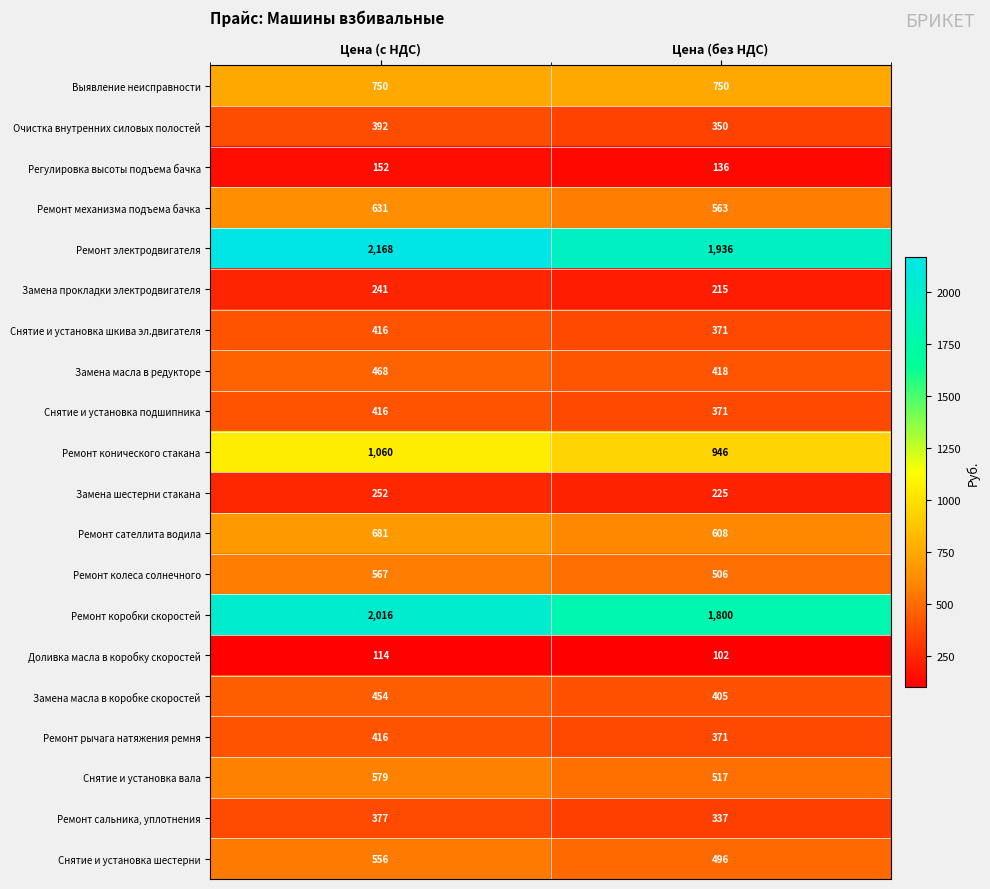

What is the approximate value of Снятие и установка вала at Цена (без НДС)?

517